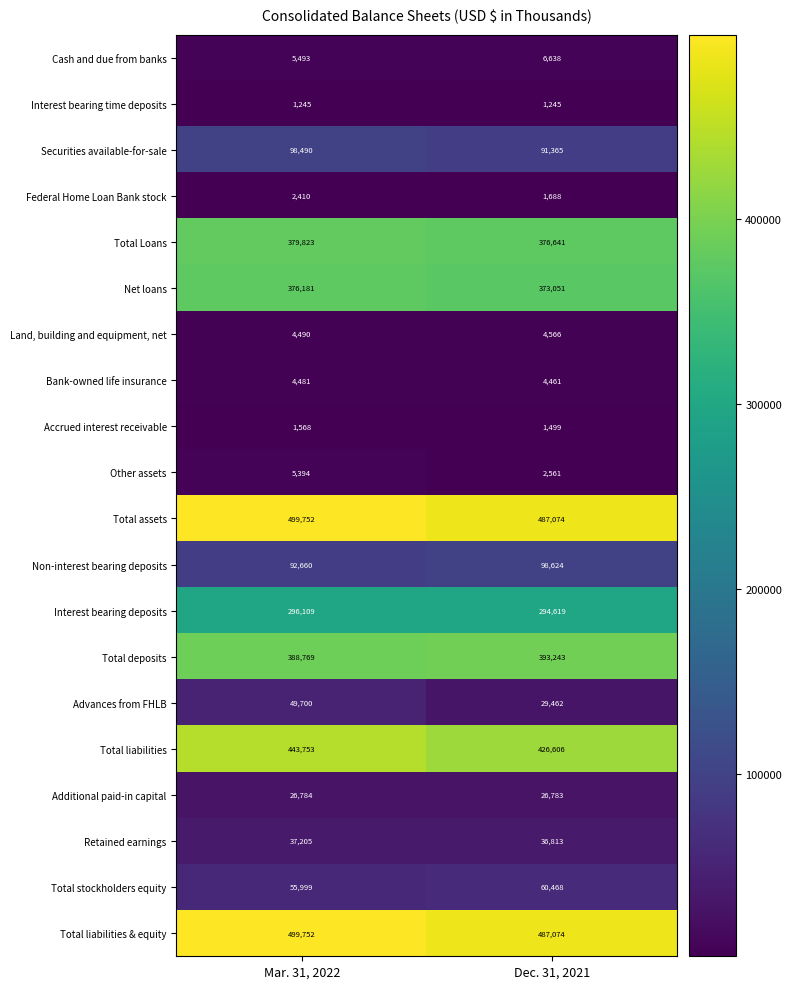

Where is Securities available-for-sale nearest to the value 94927?

Dec. 31, 2021